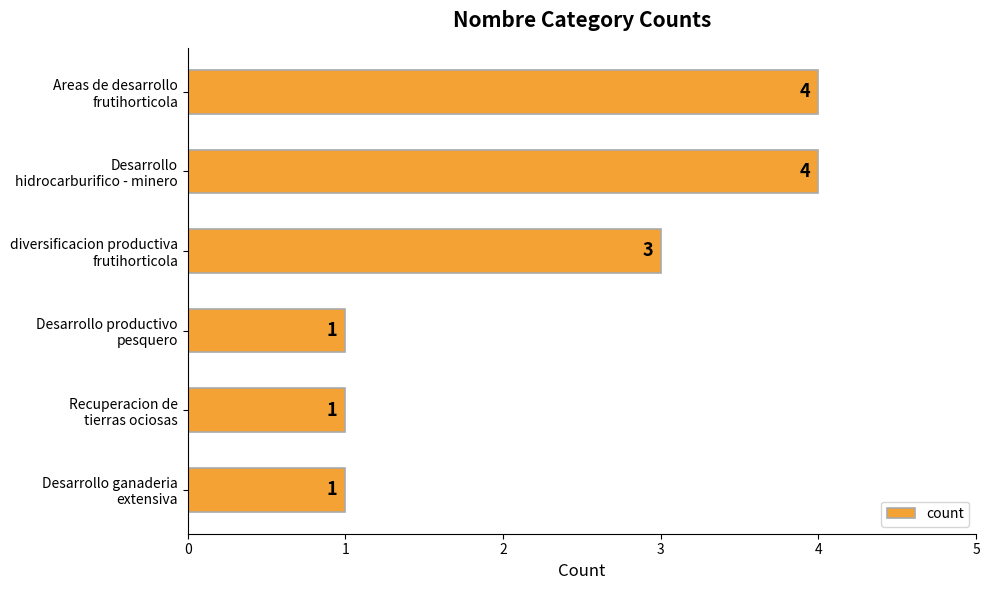

Count the values in the range 1 to 4.

6